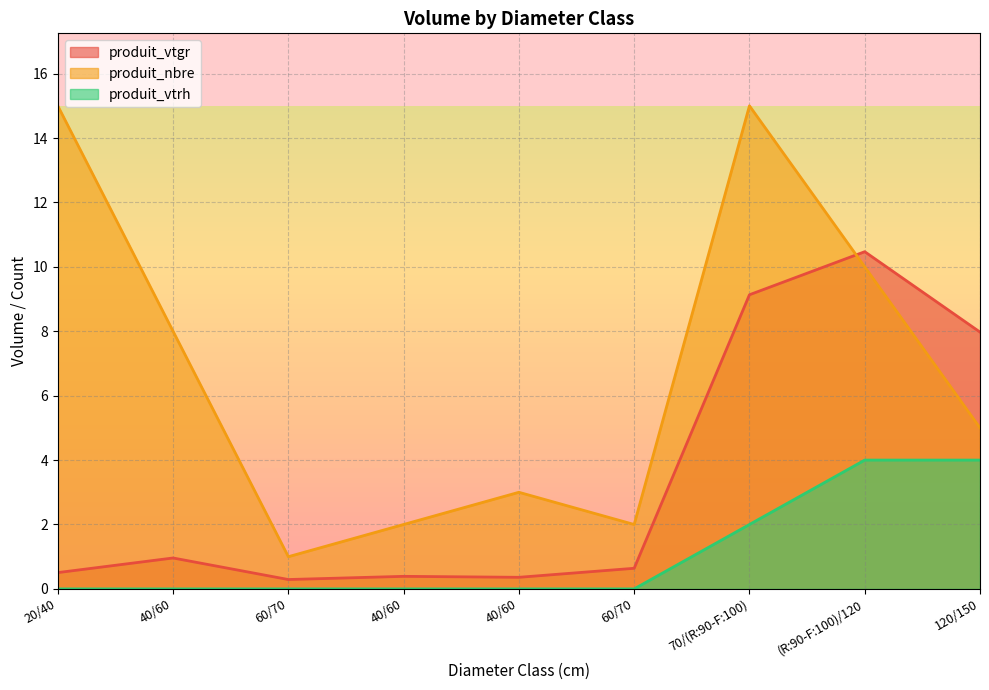

What is the total value across all series at (R:90-F:100)/120?

24.5